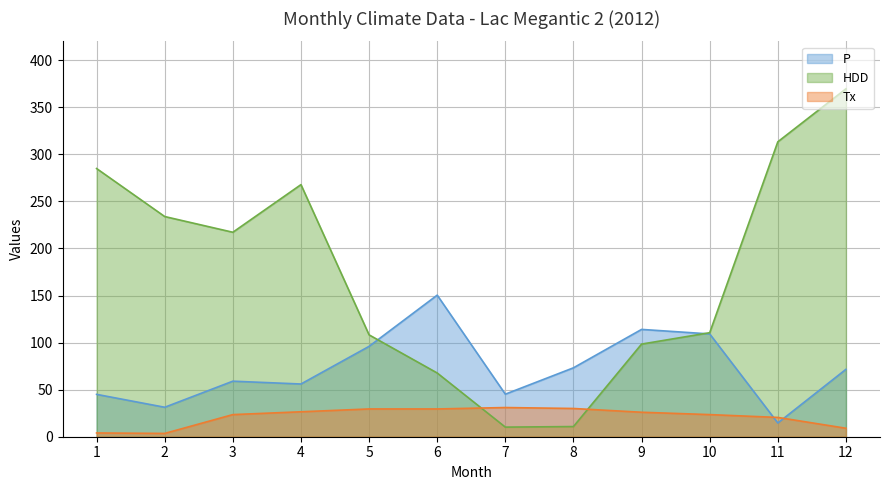

What is the sum of all Tx values?

256.5